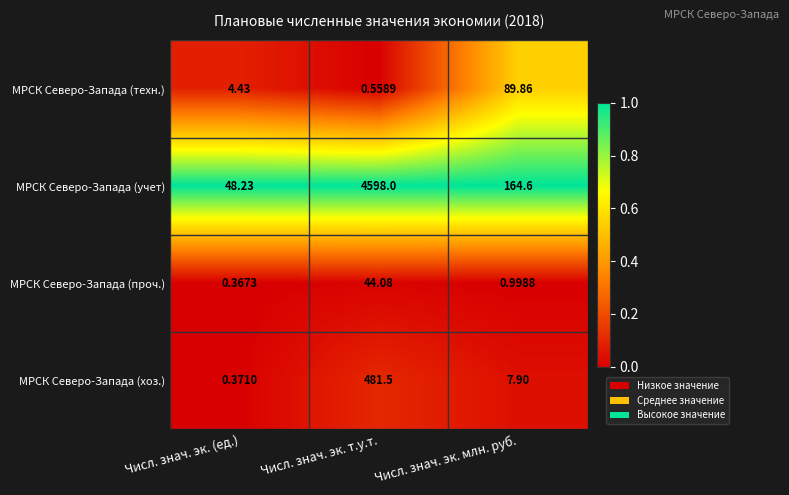

Where is МРСК Северо-Запада (техн.) nearest to the value 45?

Числ. знач. эк. (ед.)